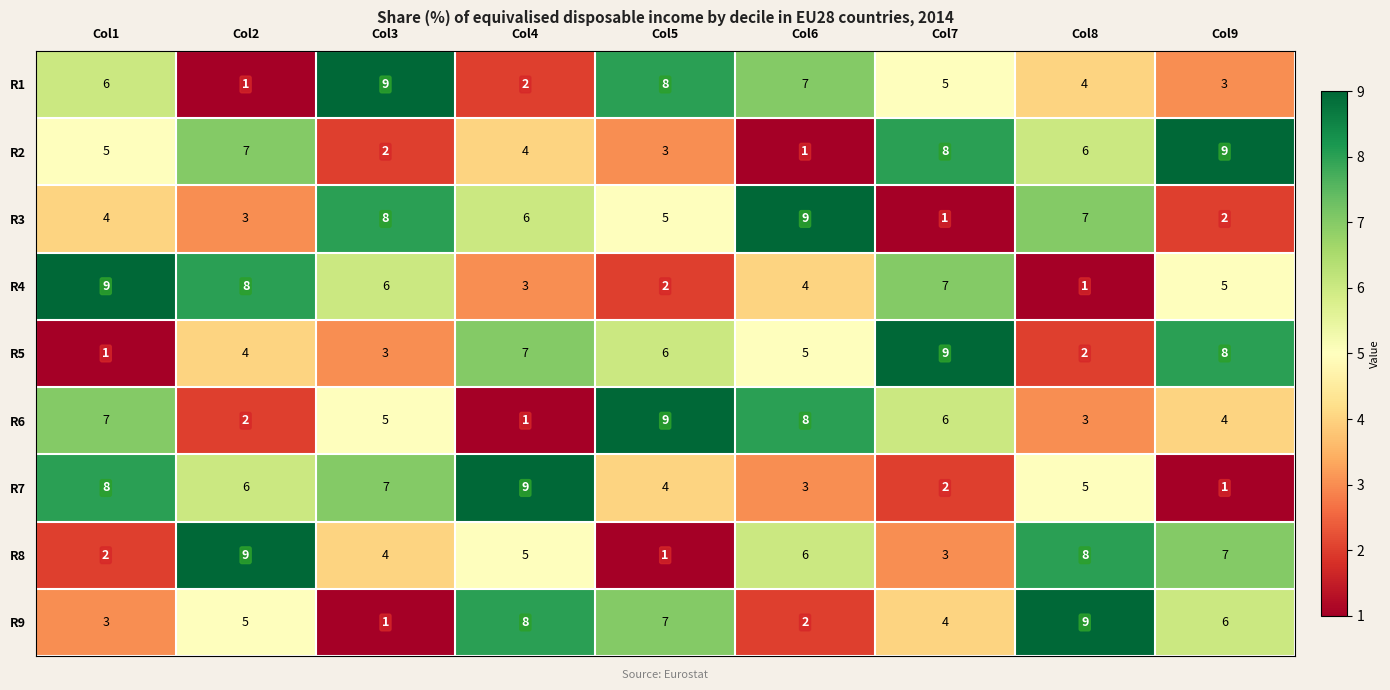

Count the number of categories in the chart.

9